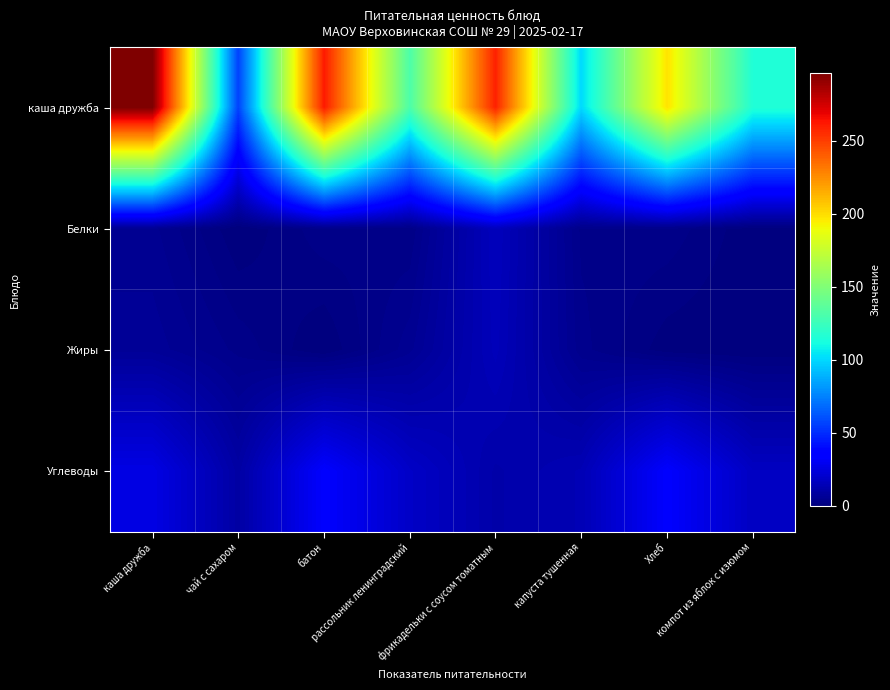

Reading left to right, list all the values displayed in this chart.

каша дружба: каша дружба=296.3	чай с сахаром=56.4	батон=261.0	рассольник ленинградский=131.1	фрикадельки с соусом томатным=259.0	капуста тушенная=100.5	Хлеб=198.0	компот из яблок с изюмом=115.6
Белки: каша дружба=5.0	чай с сахаром=0.1	батон=3.1	рассольник ленинградский=2.5	фрикадельки с соусом томатным=16.2	капуста тушенная=3.2	Хлеб=3.1	компот из яблок с изюмом=0.3
Жиры: каша дружба=6.5	чай с сахаром=3.1	батон=0.0	рассольник ленинградский=5.4	фрикадельки с соусом томатным=15.5	капуста тушенная=3.9	Хлеб=0.4	компот из яблок с изюмом=0.0
Углеводы: каша дружба=26.4	чай с сахаром=9.8	батон=33.4	рассольник ленинградский=18.8	фрикадельки с соусом томатным=11.3	капуста тушенная=14.1	Хлеб=33.4	компот из яблок с изюмом=17.5